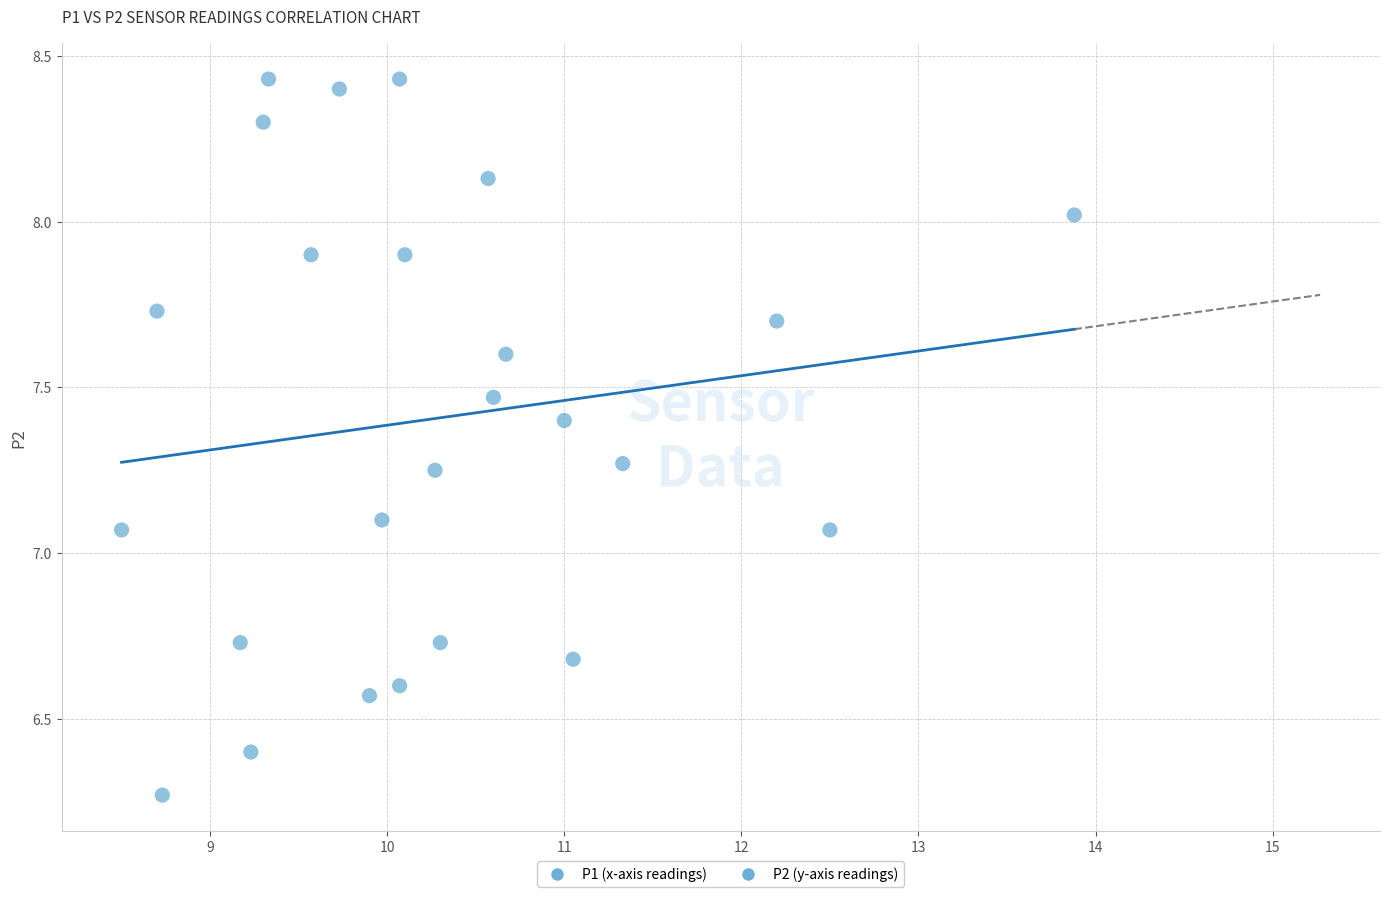

What is the range of X values (max minus min)?

5.4